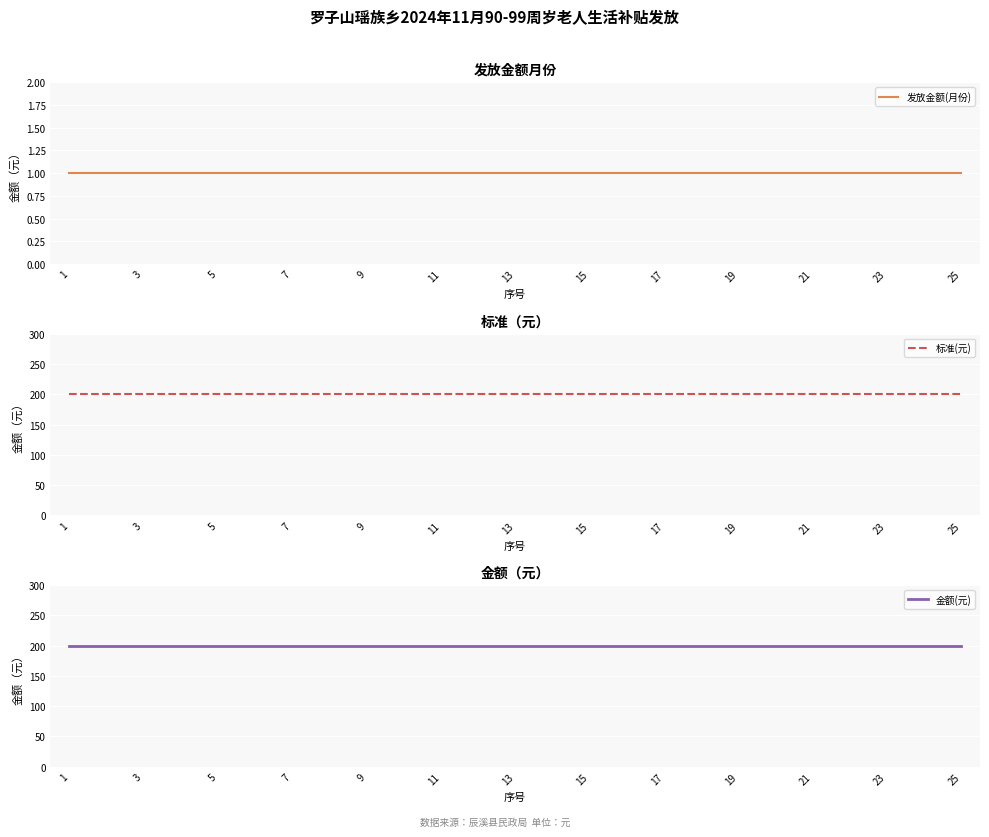

Reading left to right, transcribe all the data shown in this chart.

发放金额(月份): 1	1	1	1	1	1	1	1	1	1	1	1	1	1	1	1	1	1	1	1	1	1	1	1	1
标准(元): 200	200	200	200	200	200	200	200	200	200	200	200	200	200	200	200	200	200	200	200	200	200	200	200	200
金额(元): 200	200	200	200	200	200	200	200	200	200	200	200	200	200	200	200	200	200	200	200	200	200	200	200	200